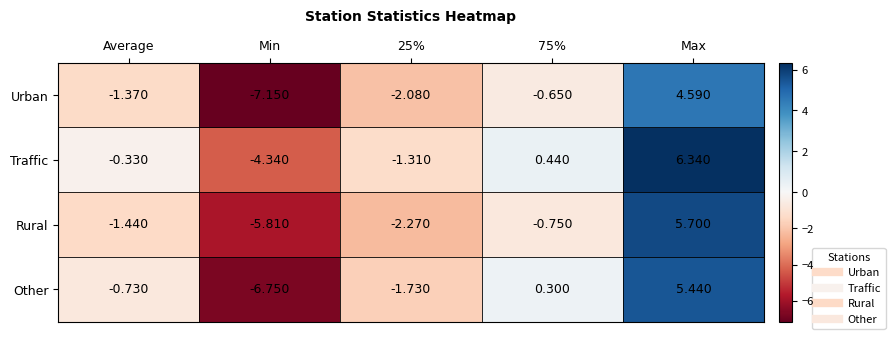

How many categories are shown in the chart?

5